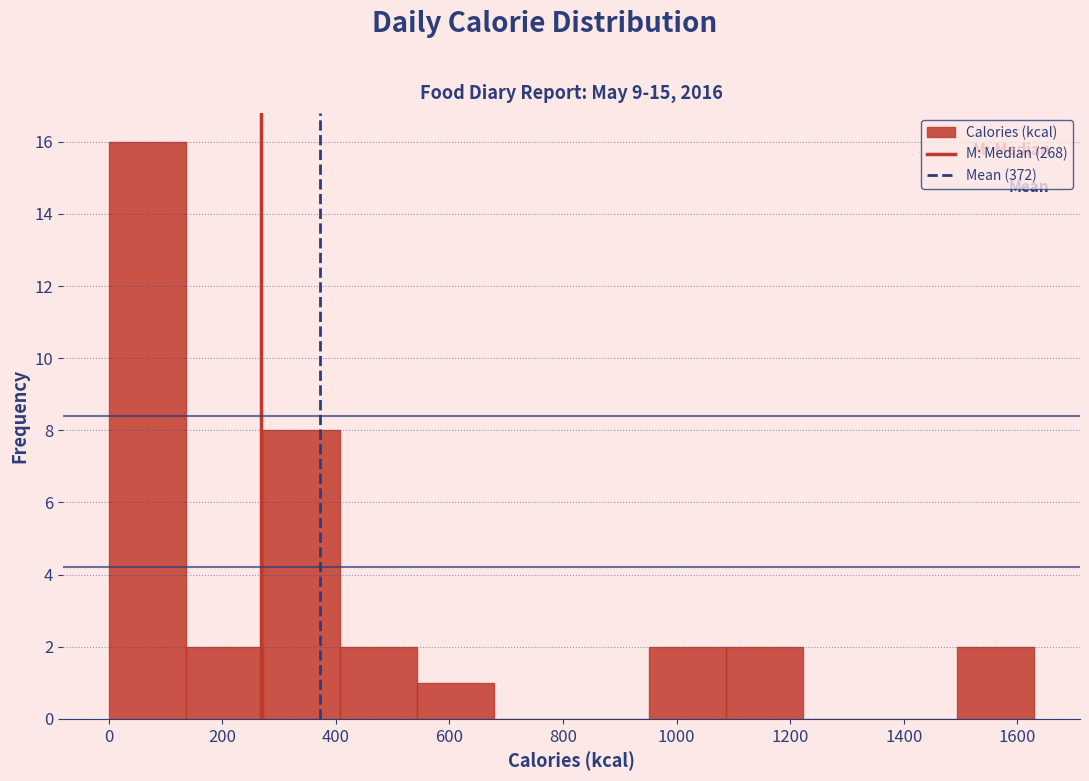

Reading left to right, transcribe this chart: for each bar, give the range it covers on the x-axis and its height. Neither the bar edges nor the heights are printed on the chart, so give them approximately, as read against the axes.

0 to 140: 16
140 to 280: 2
280 to 400: 8
400 to 540: 2
540 to 680: 1
680 to 820: 0
820 to 960: 0
960 to 1080: 2
1080 to 1220: 2
1220 to 1360: 0
1360 to 1500: 0
1500 to 1620: 2